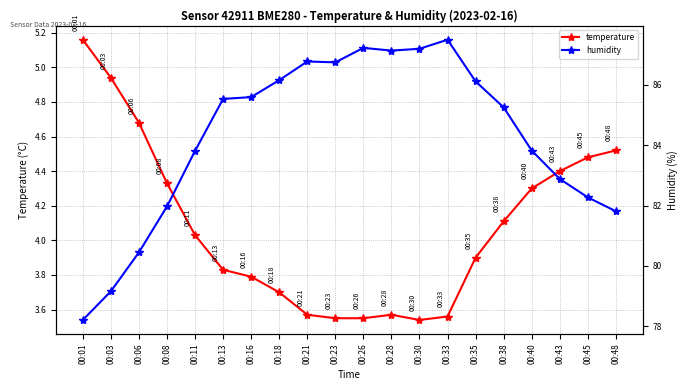

Is it true that humidity equals 83.8 at 00:40?

True